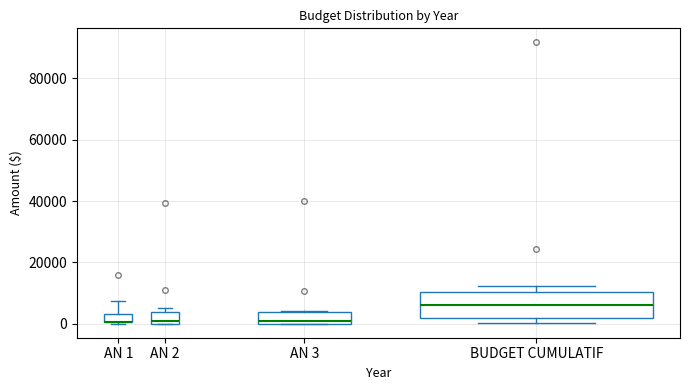

Where is the lower edge of the box for AN 3 on the y-axis? The values are not printed on the chart, so give them approximately, as read against the axis.

0